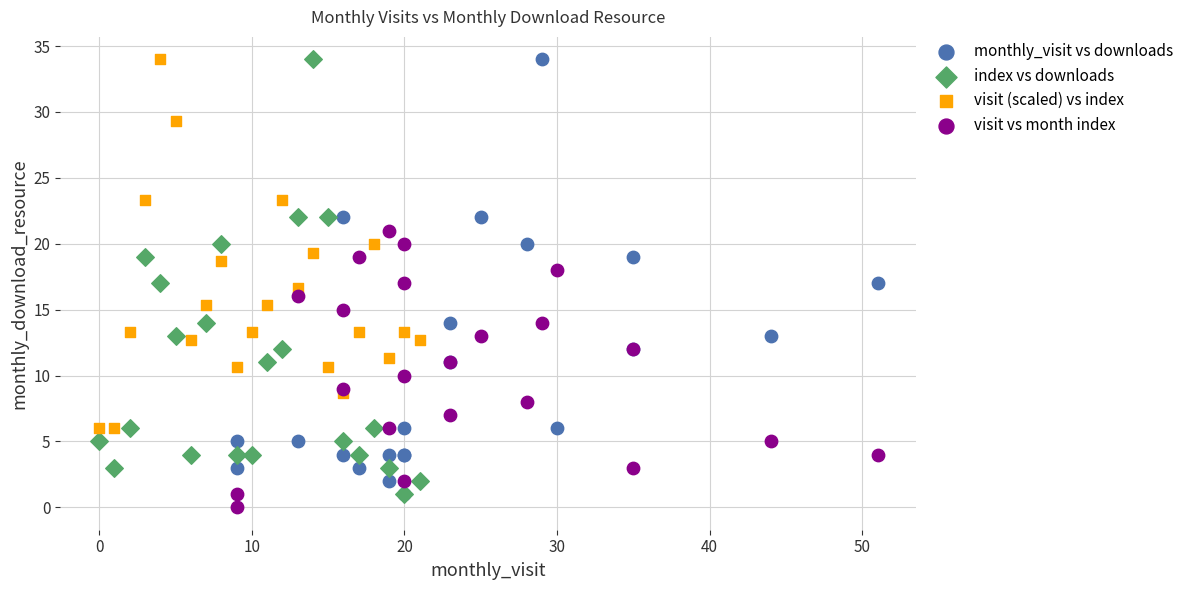

What are all the series names shown in the legend?

monthly_visit vs downloads, index vs downloads, visit (scaled) vs index, visit vs month index